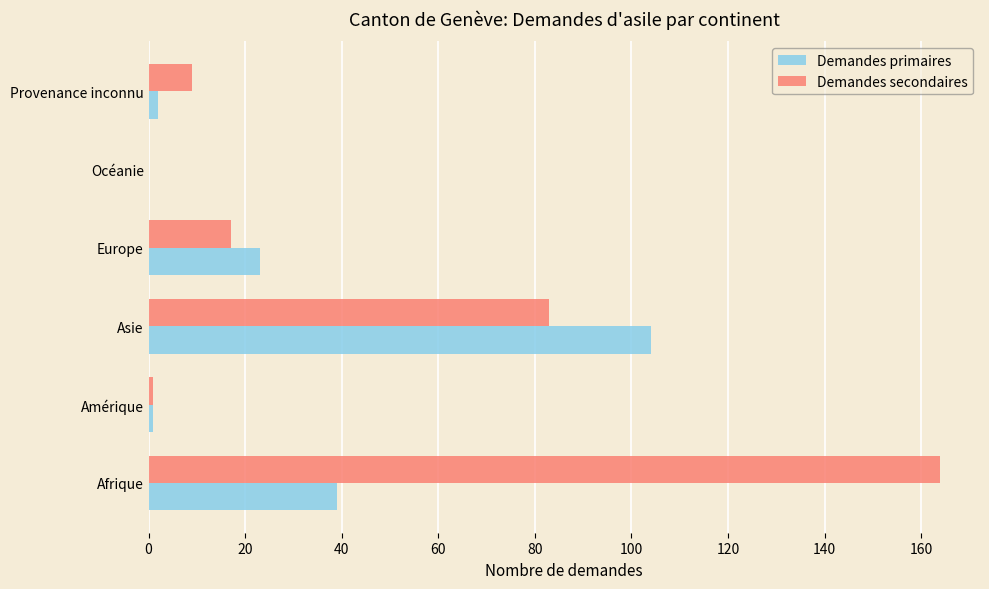

What are all the series names shown in the legend?

Demandes primaires, Demandes secondaires